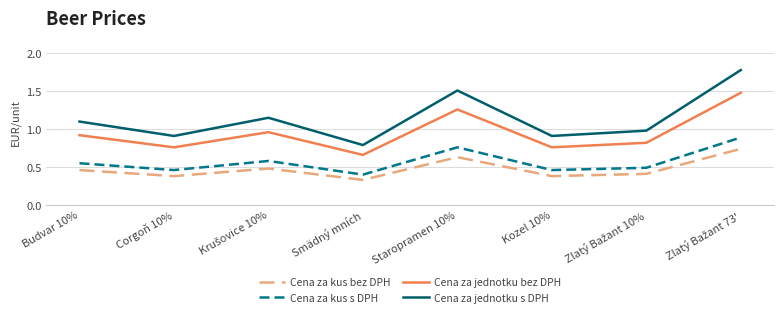

The value of Cena za jednotku s DPH at Staropramen 10% is 2.5. True or false?

False